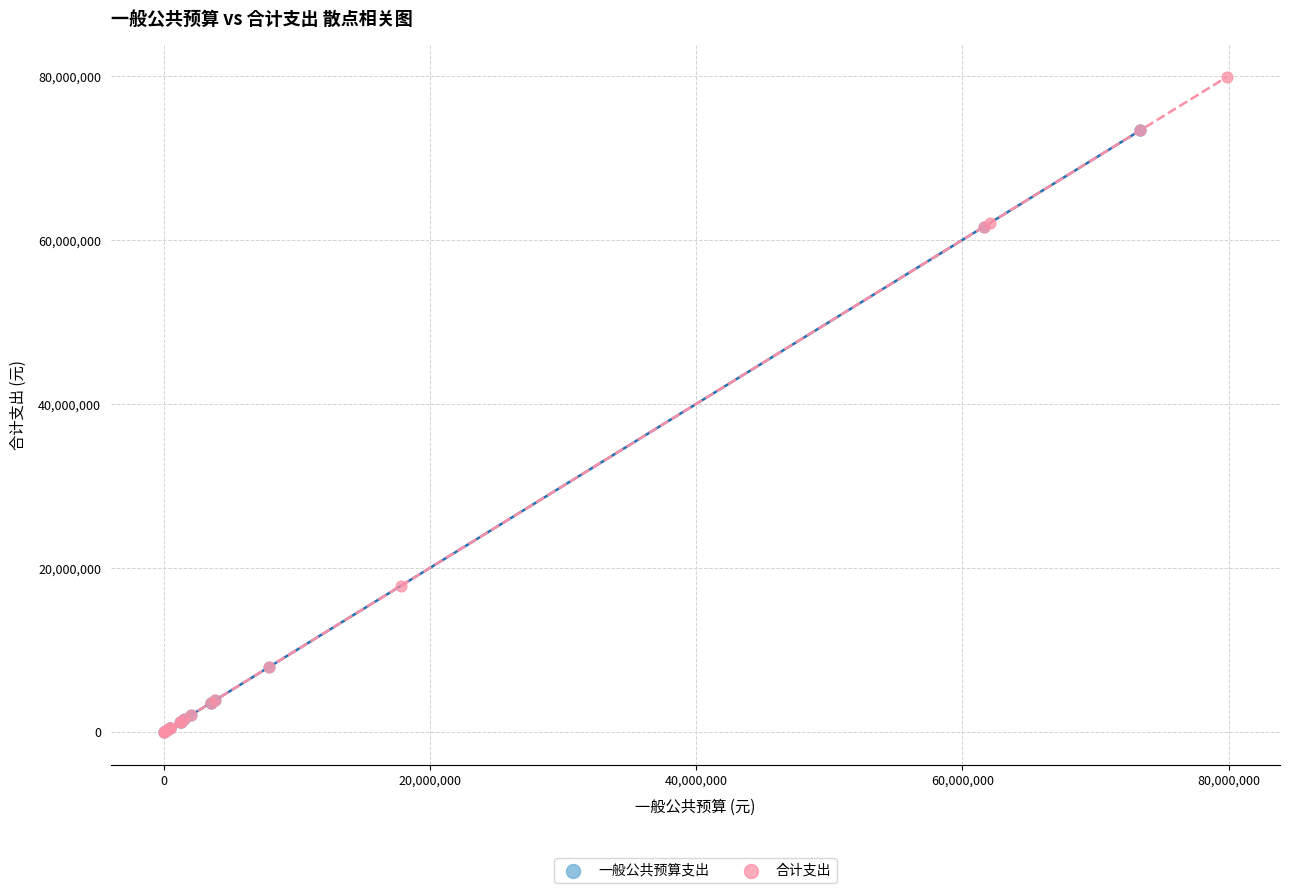

Which series reaches the maximum Y coordinate?

合计支出